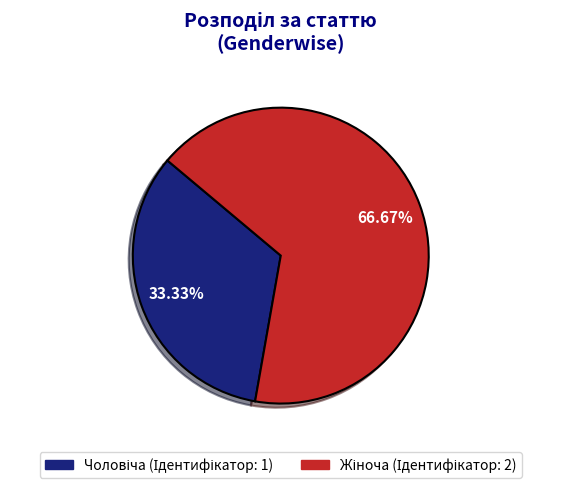

Count the number of slices in the pie.

2